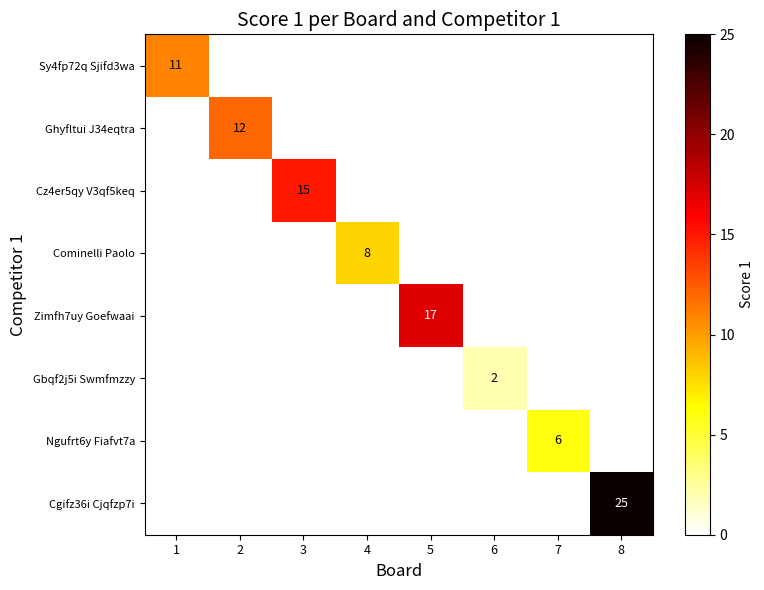

The Cgifz36i Cjqfzp7i series shows 25 at 8. True or false?

True